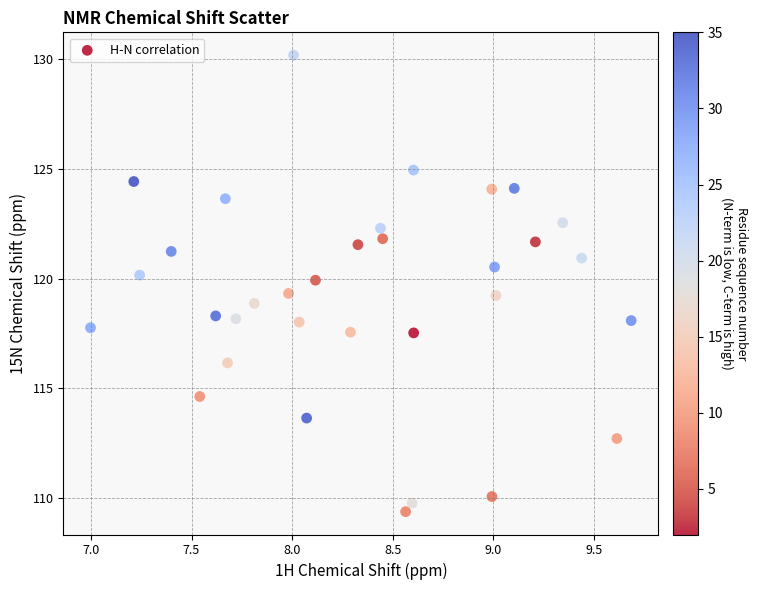

What is the range of X values (max minus min)?

2.7